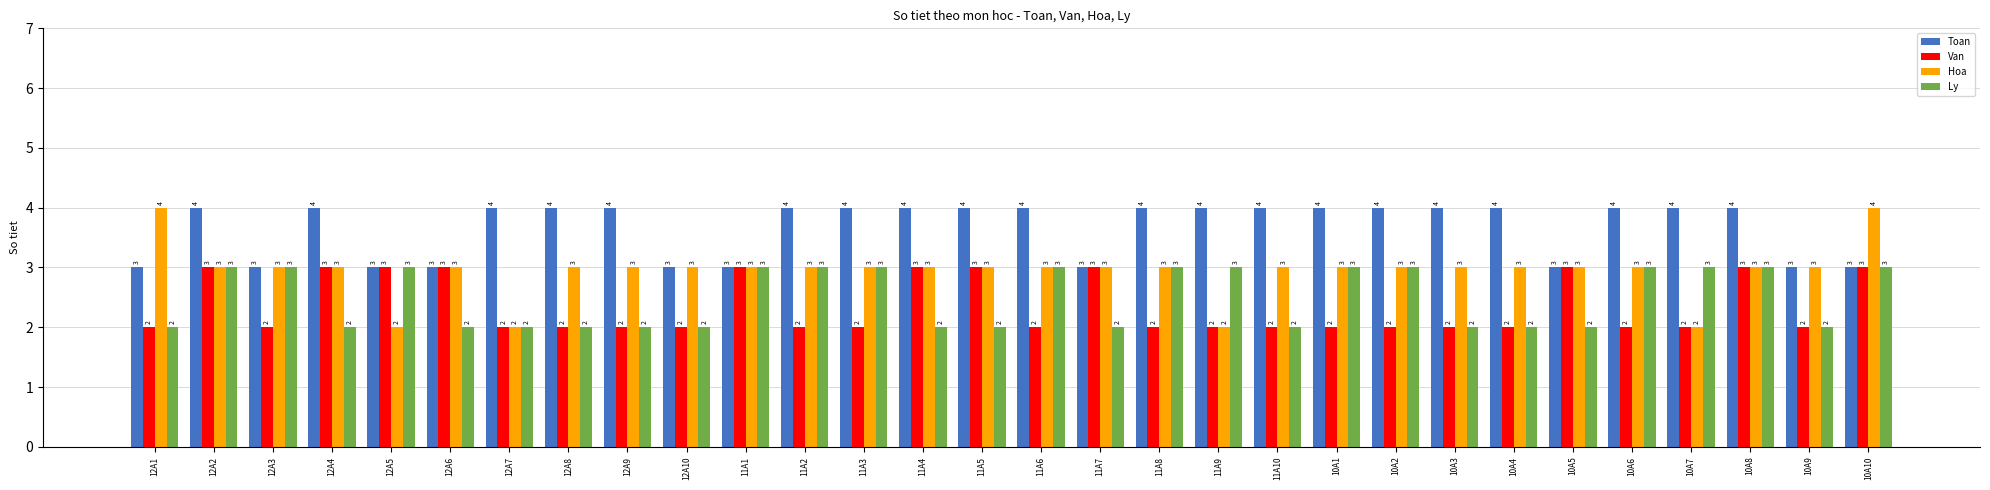

Reading left to right, transcribe all the data shown in this chart.

Toan: 12A1=3	12A2=4	12A3=3	12A4=4	12A5=3	12A6=3	12A7=4	12A8=4	12A9=4	12A10=3	11A1=3	11A2=4	11A3=4	11A4=4	11A5=4	11A6=4	11A7=3	11A8=4	11A9=4	11A10=4	10A1=4	10A2=4	10A3=4	10A4=4	10A5=3	10A6=4	10A7=4	10A8=4	10A9=3	10A10=3
Van: 12A1=2	12A2=3	12A3=2	12A4=3	12A5=3	12A6=3	12A7=2	12A8=2	12A9=2	12A10=2	11A1=3	11A2=2	11A3=2	11A4=3	11A5=3	11A6=2	11A7=3	11A8=2	11A9=2	11A10=2	10A1=2	10A2=2	10A3=2	10A4=2	10A5=3	10A6=2	10A7=2	10A8=3	10A9=2	10A10=3
Hoa: 12A1=4	12A2=3	12A3=3	12A4=3	12A5=2	12A6=3	12A7=2	12A8=3	12A9=3	12A10=3	11A1=3	11A2=3	11A3=3	11A4=3	11A5=3	11A6=3	11A7=3	11A8=3	11A9=2	11A10=3	10A1=3	10A2=3	10A3=3	10A4=3	10A5=3	10A6=3	10A7=2	10A8=3	10A9=3	10A10=4
Ly: 12A1=2	12A2=3	12A3=3	12A4=2	12A5=3	12A6=2	12A7=2	12A8=2	12A9=2	12A10=2	11A1=3	11A2=3	11A3=3	11A4=2	11A5=2	11A6=3	11A7=2	11A8=3	11A9=3	11A10=2	10A1=3	10A2=3	10A3=2	10A4=2	10A5=2	10A6=3	10A7=3	10A8=3	10A9=2	10A10=3